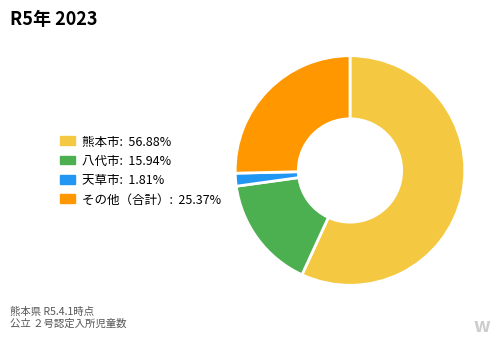

Is there any slice that represents more than half of the pie?

Yes